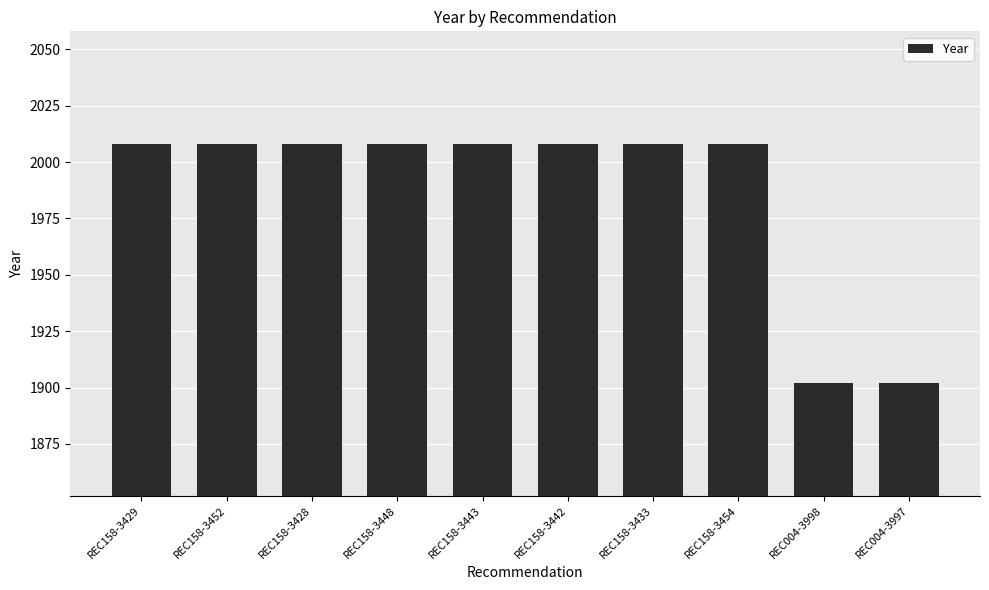

Reading left to right, list all the values displayed in this chart.

2008	2008	2008	2008	2008	2008	2008	2008	1902	1902